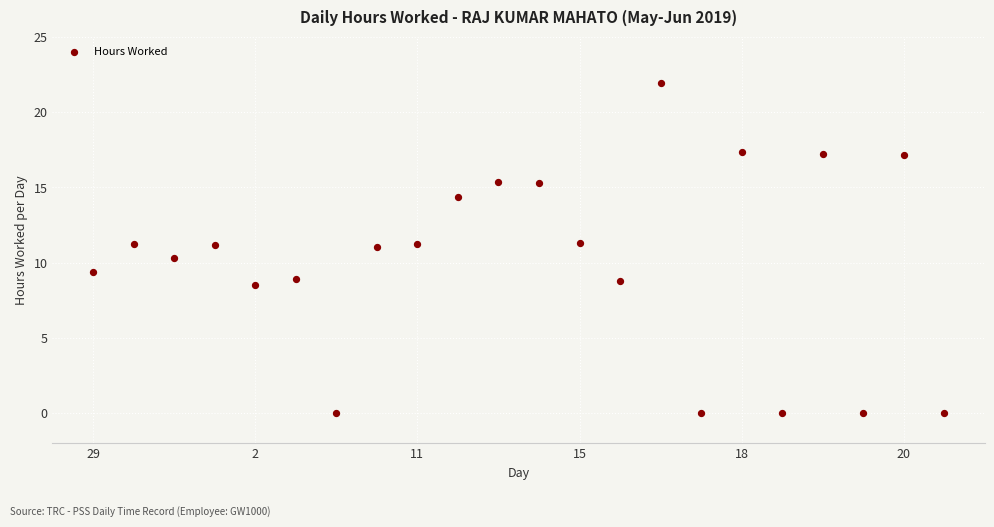

What is the range of Y values (max minus min)?

21.9